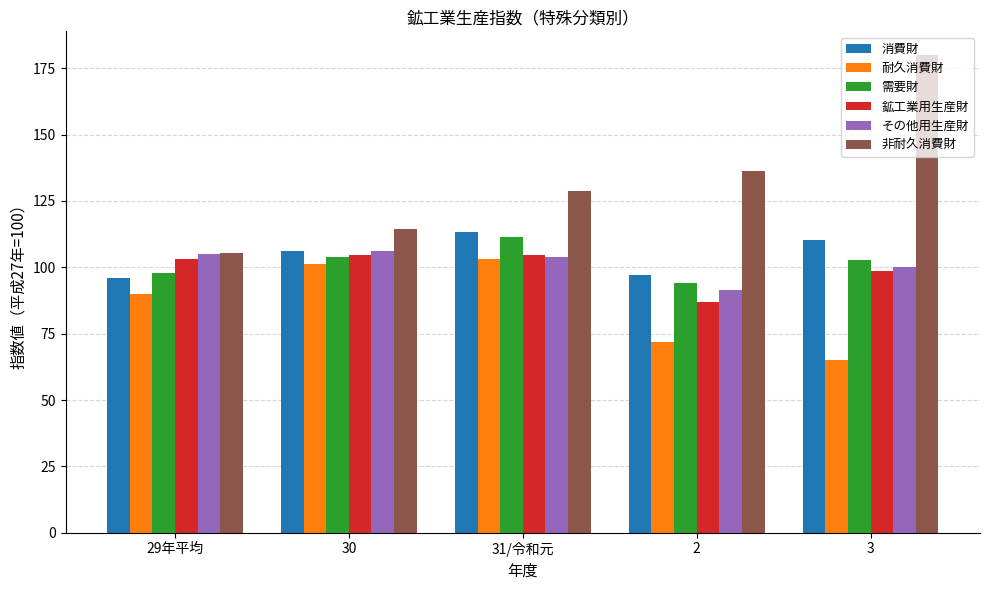

Which category has the highest value in the 需要財 series?

31/令和元